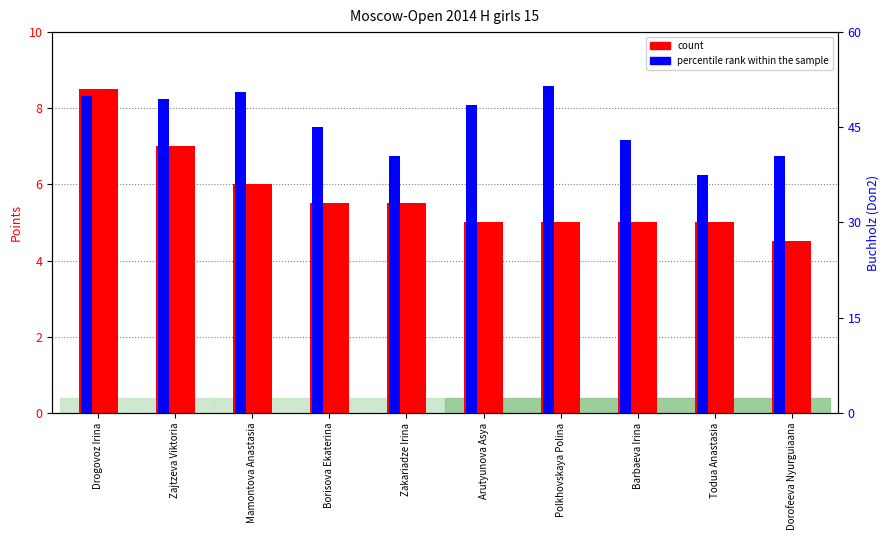

What is the difference between the highest and lowest values at Zajtzeva Viktoria?

42.5